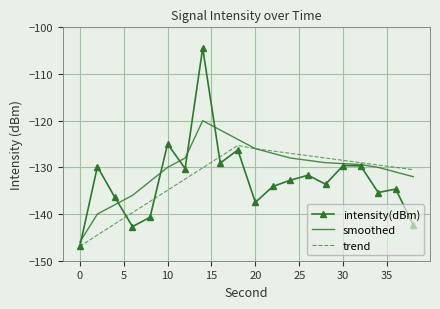

List the series in order of their peak value, lowest first.

trend, smoothed, intensity(dBm)